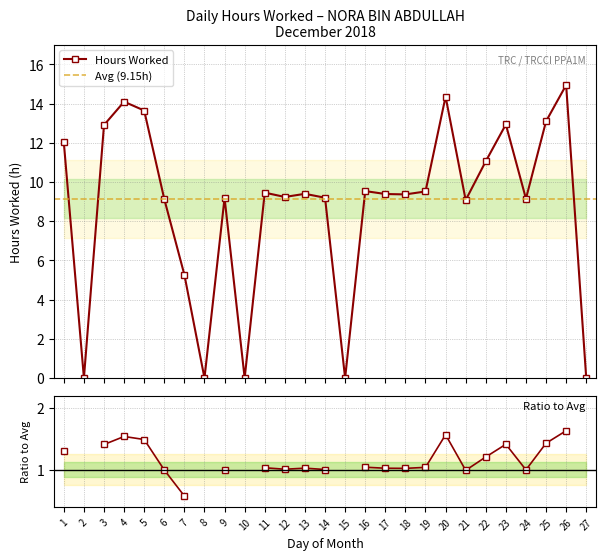

List the labels in order of value, smallest first.

2, 8, 10, 15, 27, 7, 21, 6, 24, 9, 14, 12, 18, 17, 13, 11, 19, 16, 22, 1, 3, 23, 25, 5, 4, 20, 26